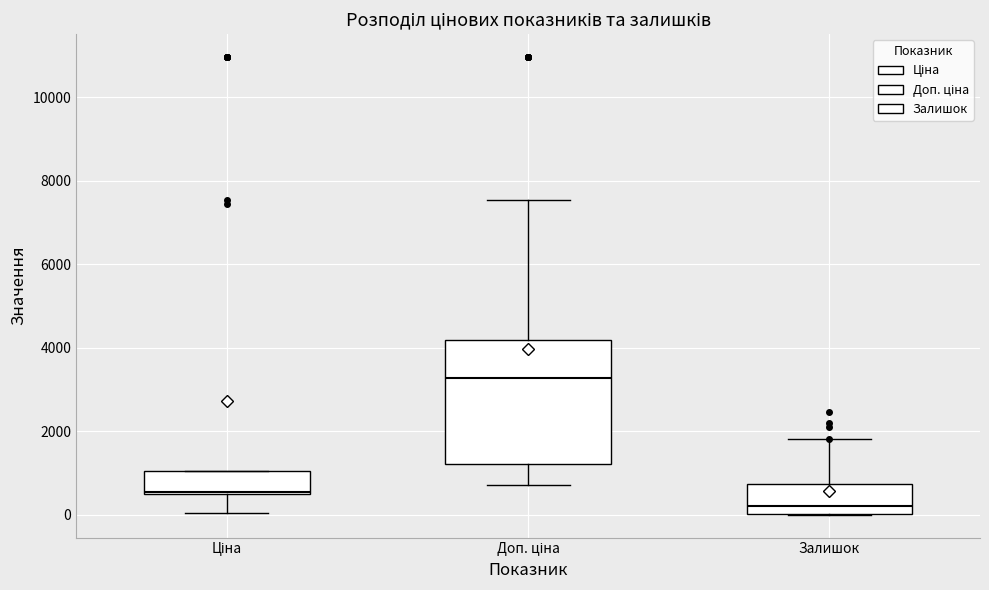

Reading left to right, read every box against the y-axis: the position of its median line, the range the box covers, and the ends of its whiskers. The values are not printed on the chart, so give them approximately, as read against the axis.

Ціна: median 600, box 600 to 1000, whiskers 0 to 1000
Доп. ціна: median 3200, box 1200 to 4200, whiskers 800 to 7600
Залишок: median 200, box 0 to 800, whiskers 0 to 1800